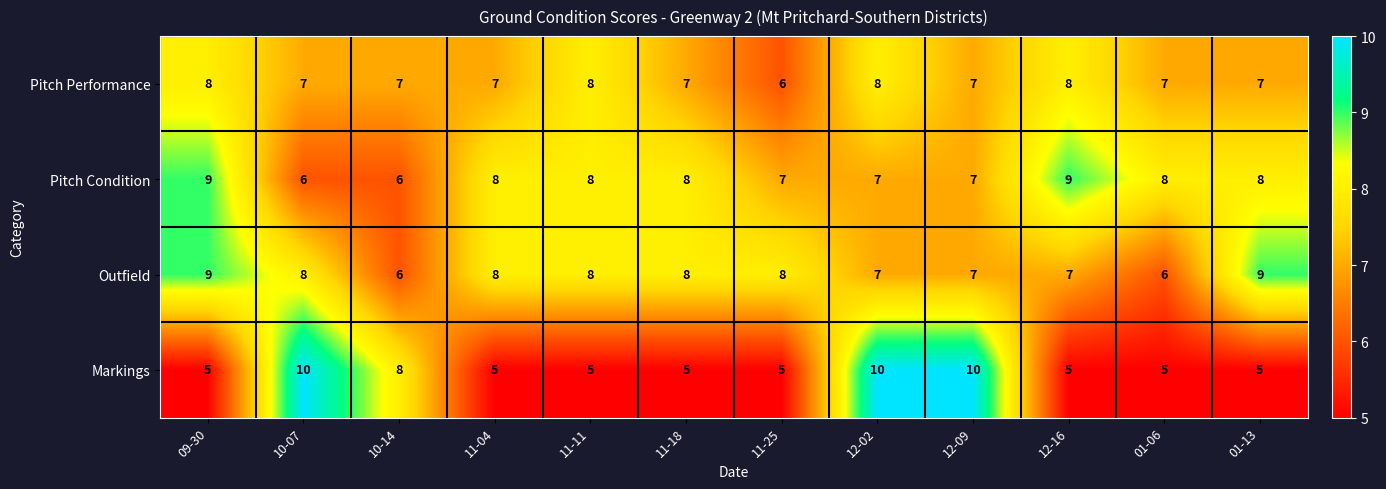

At which label does Outfield first exceed 8?

09-30